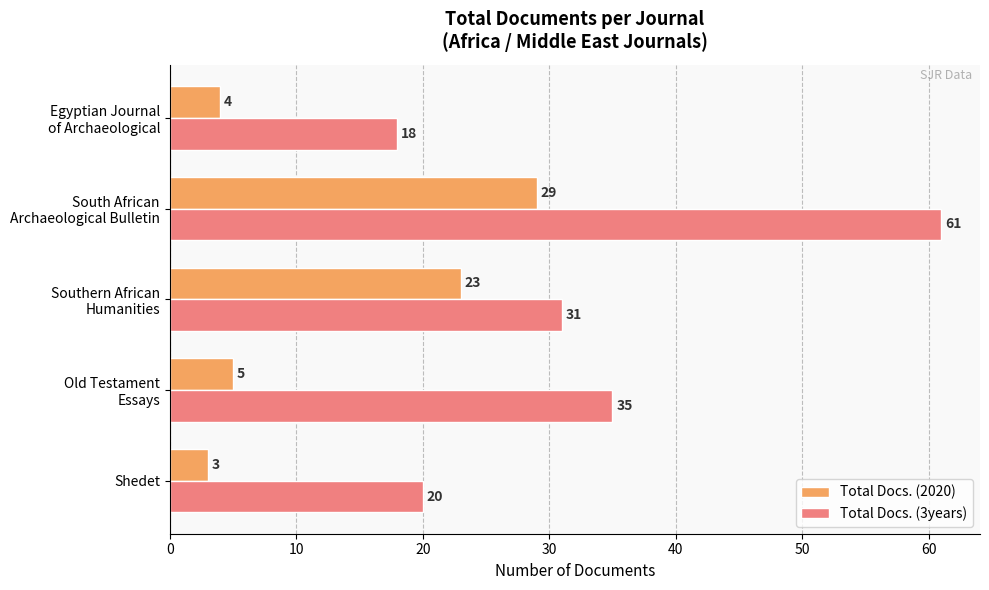

At which category does the chart reach its minimum across all series?

Shedet